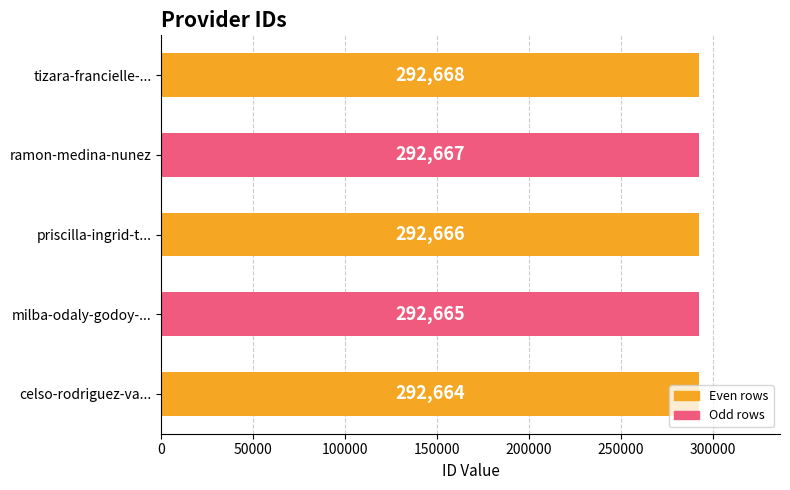

List the labels in order of value, largest first.

tizara-francielle-..., ramon-medina-nunez, priscilla-ingrid-t..., milba-odaly-godoy-..., celso-rodriguez-va...